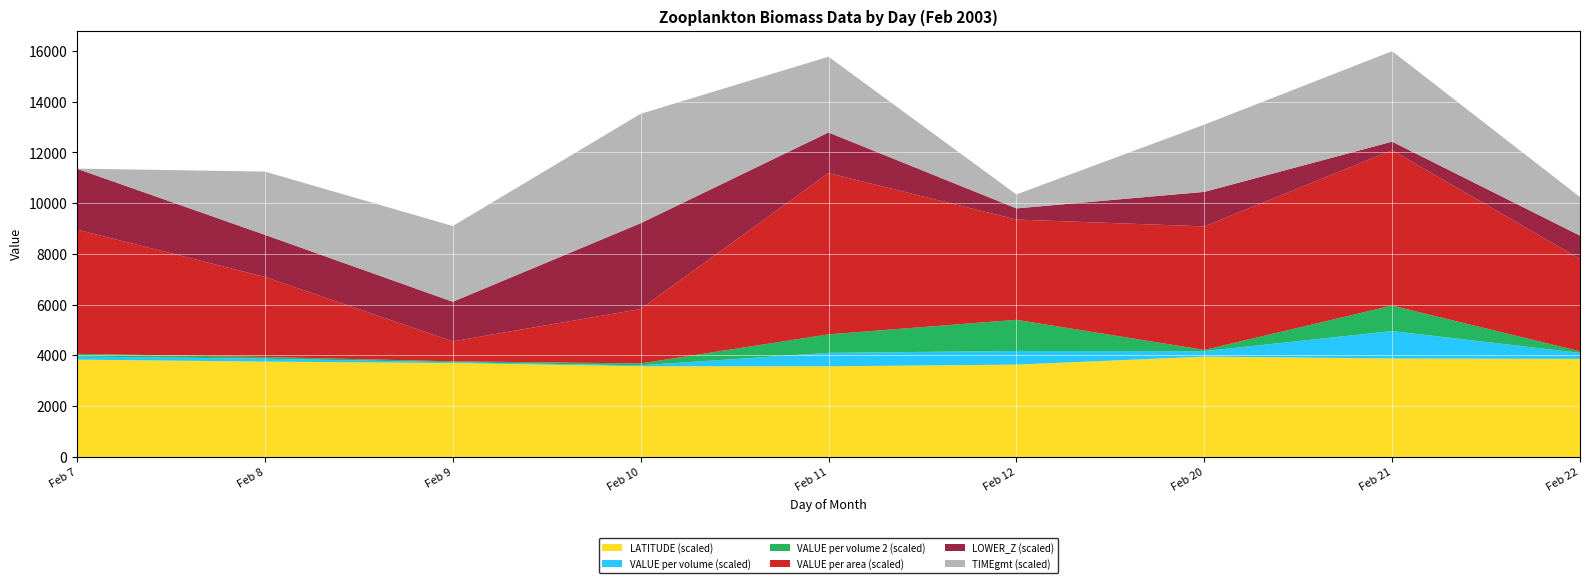

Reading left to right, extract all data points from this chart.

LATITUDE: 38.4	37.6	37.0	35.7	35.7	36.4	39.5	38.8	38.6
VALUE_per_volume: 0.0	0.0	0.0	0.0	0.2	0.2	0.1	0.4	0.1
VALUE_per_volume_2: 0.0	0.0	0.0	0.0	0.2	0.4	0.0	0.3	0.0
VALUE_per_area: 4.9	3.2	0.8	2.1	6.4	4.0	4.9	6.1	3.6
LOWER_Z: 120.0	83.0	78.0	169.0	80.0	22.0	68.0	17.0	46.0
TIMEgmt: 0.0	12.5	14.9	21.6	14.9	2.8	13.2	17.8	7.6